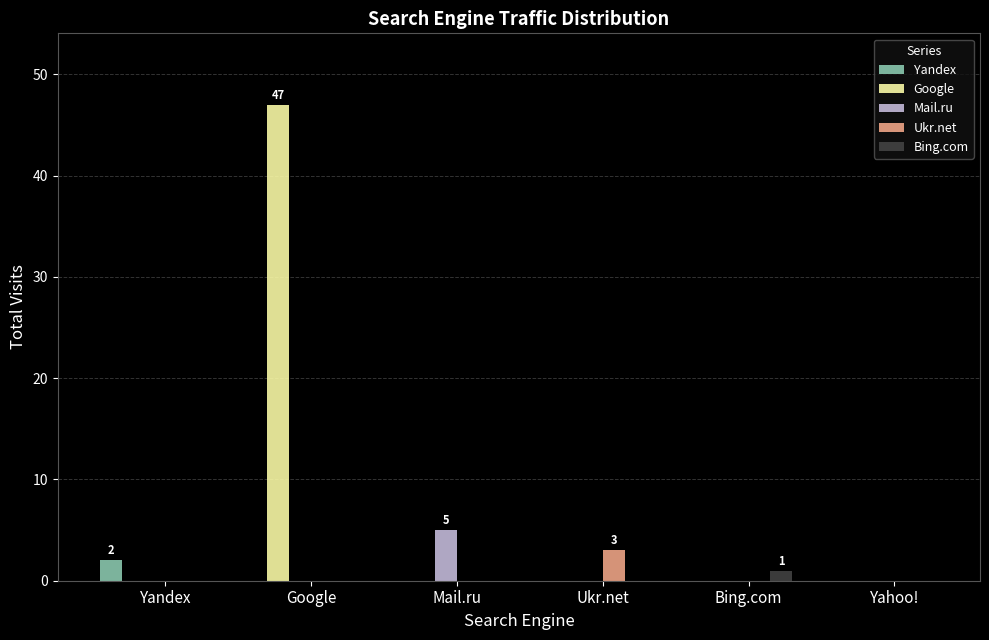

What is the difference between the Mail.ru values at Yandex and Mail.ru?

5